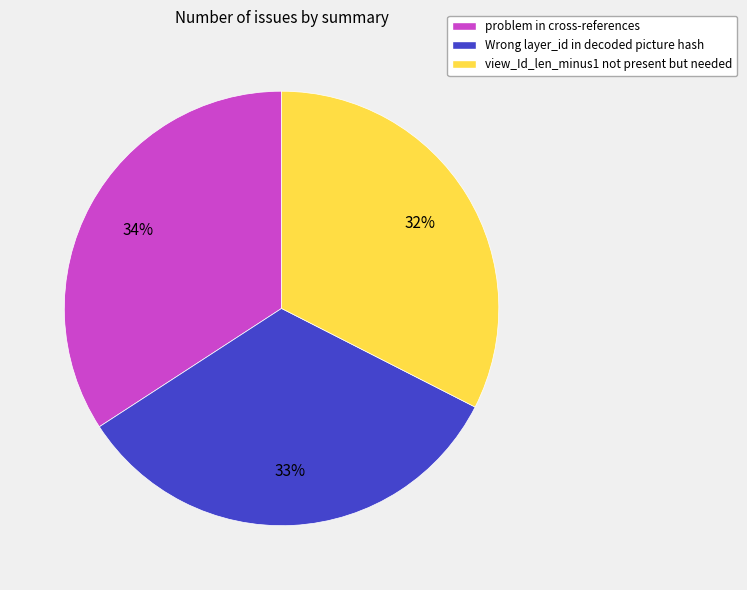

Is the sum of problem in cross-references and view_Id_len_minus1 not present but needed greater than half?

Yes